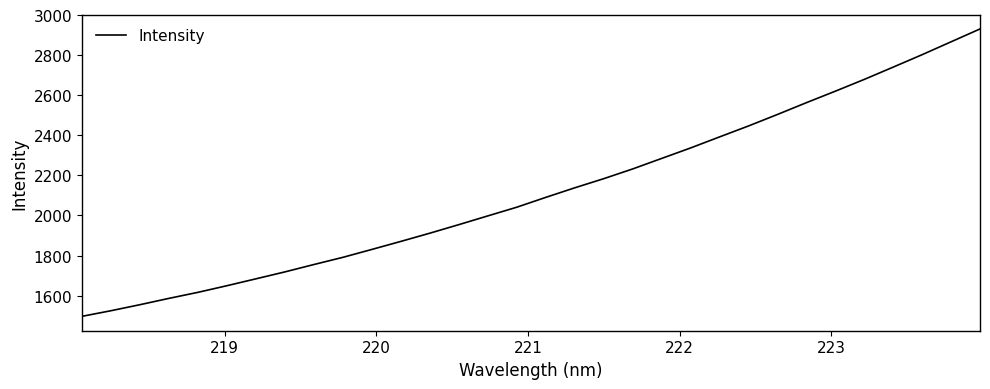

What is the smallest value displayed?

1496.7